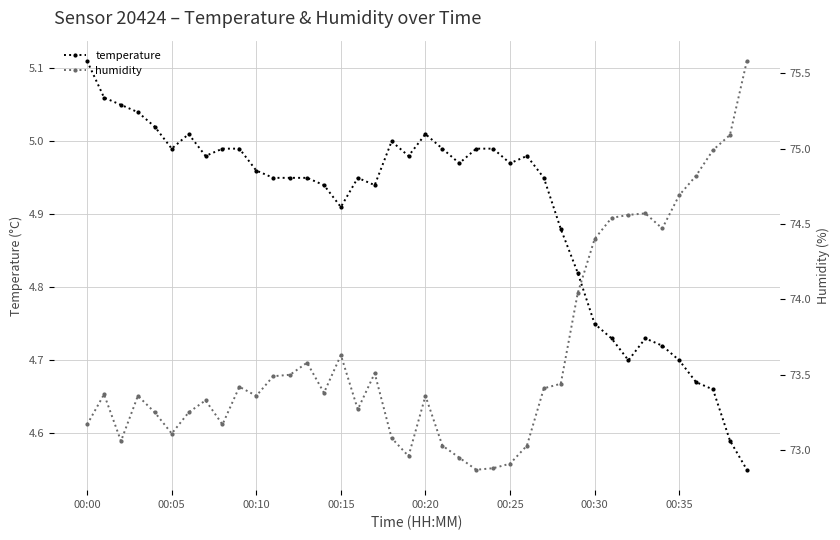

True or false: temperature has more than 1 points higher than both neighbors.

True